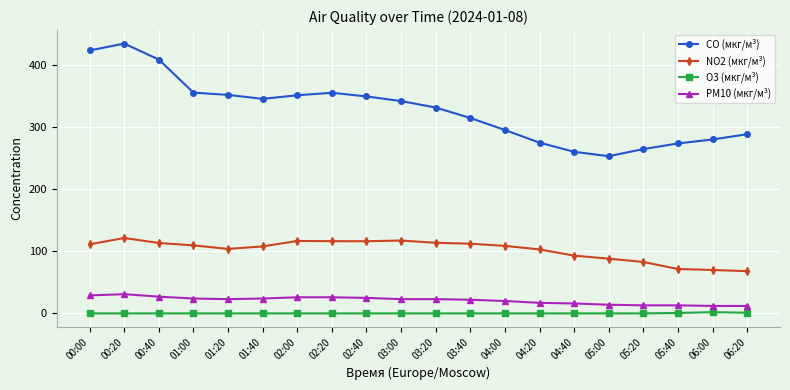

What value does the NO2 (мкг/м³) series have at 01:40?

108.0